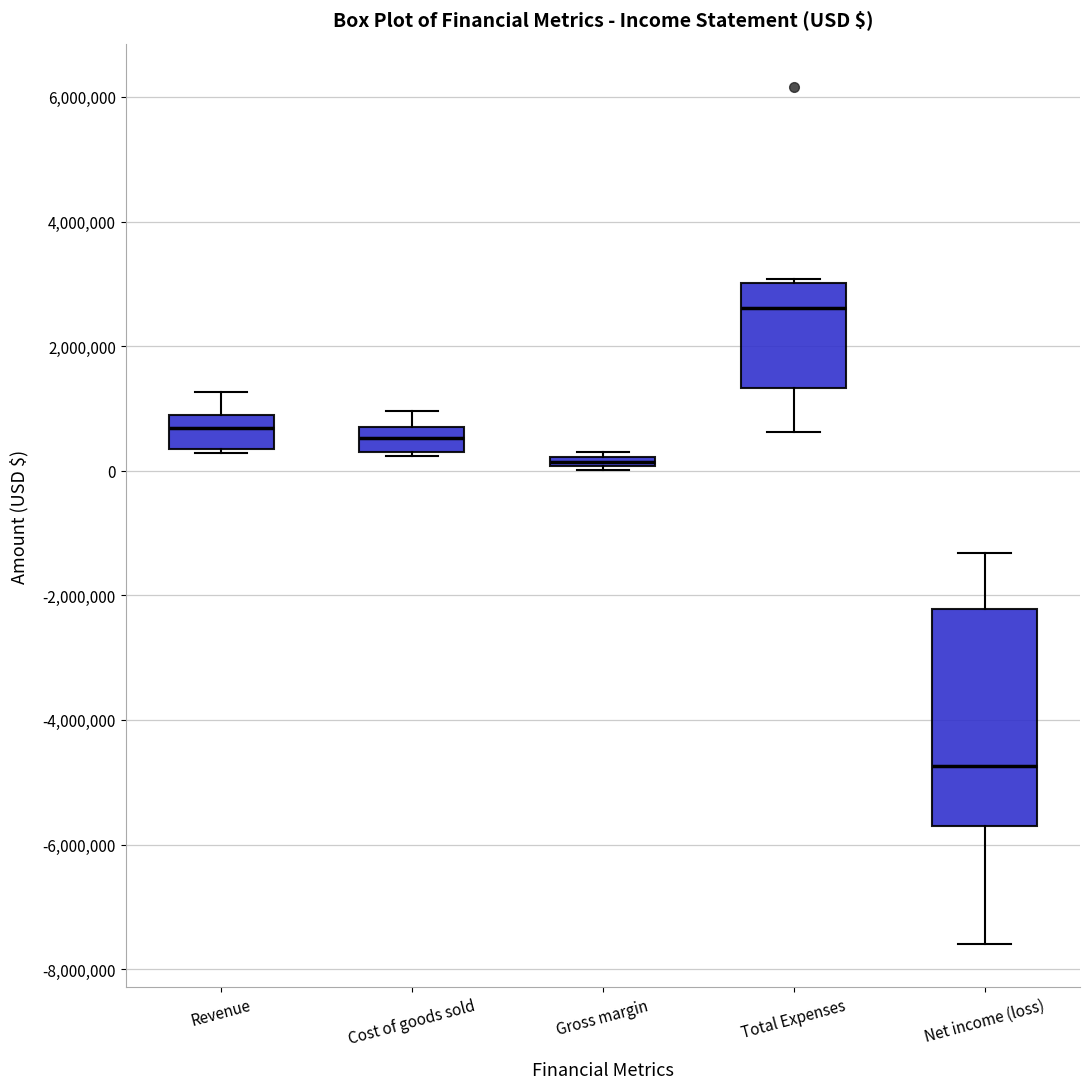

Which box's median line is the highest?

Total Expenses